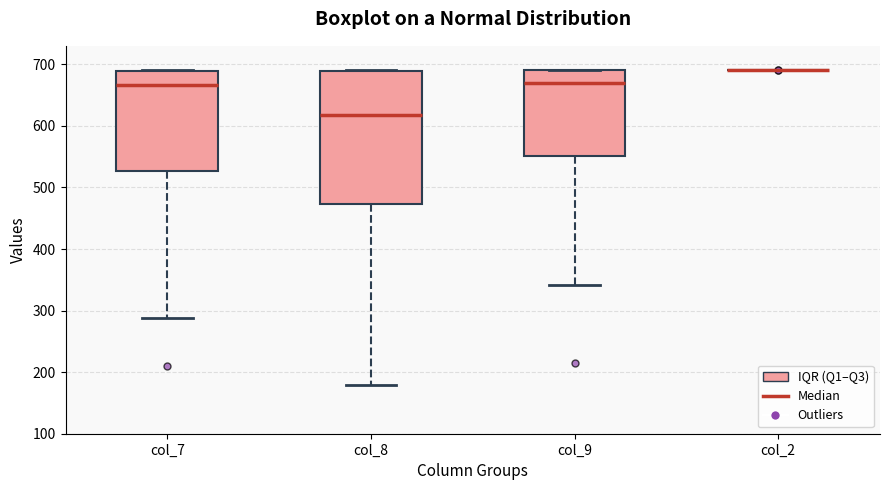

Reading left to right, read every box against the y-axis: the position of its median line, the range the box covers, and the ends of its whiskers. The values are not printed on the chart, so give them approximately, as read against the axis.

col_7: median 670, box 530 to 690, whiskers 290 to 690
col_8: median 620, box 470 to 690, whiskers 180 to 690
col_9: median 670, box 550 to 690, whiskers 340 to 690
col_2: box collapsed to a line at 690, whiskers 690 to 690